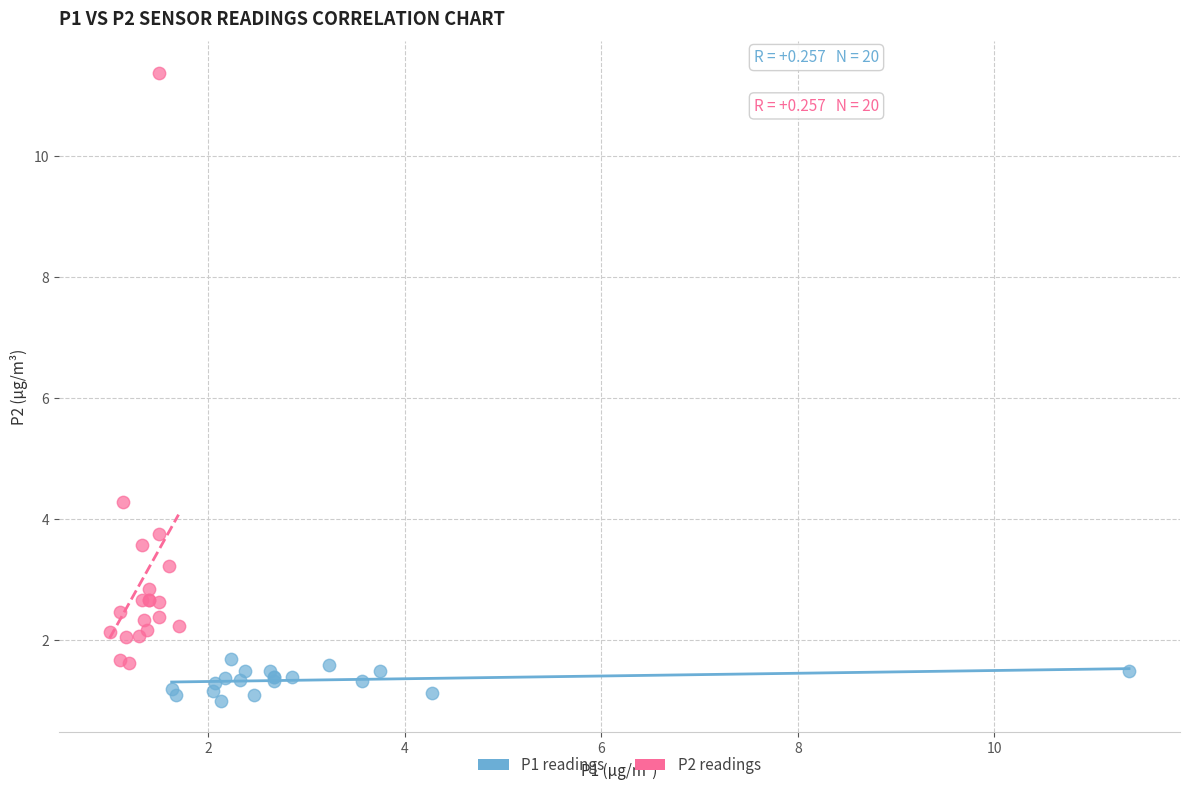

Which series reaches the maximum Y coordinate?

P2 readings